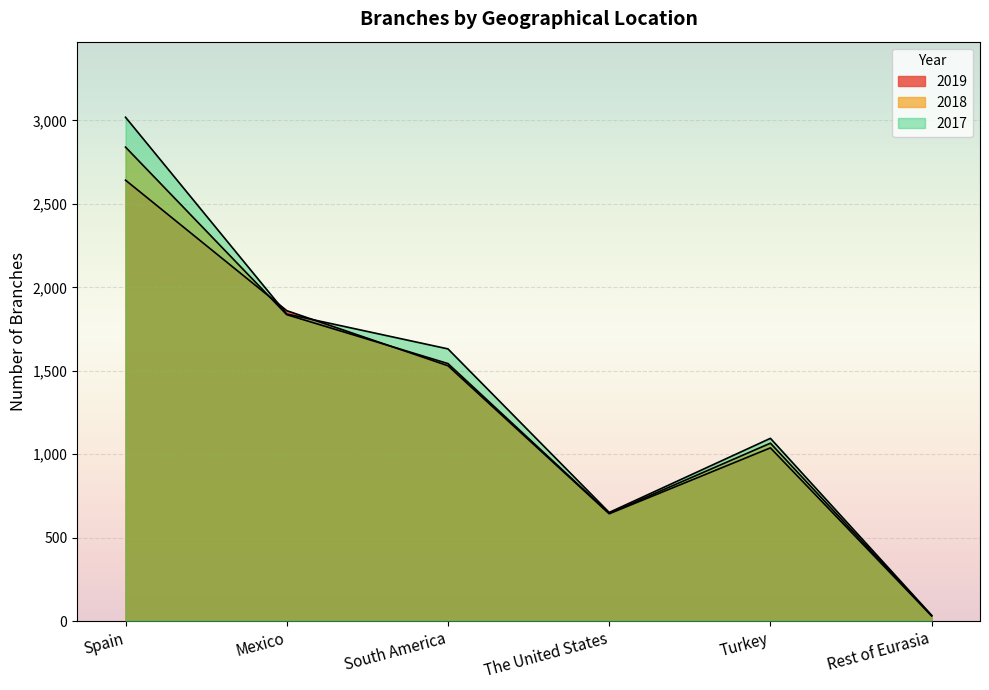

At which category is the sum across all series the highest?

Spain